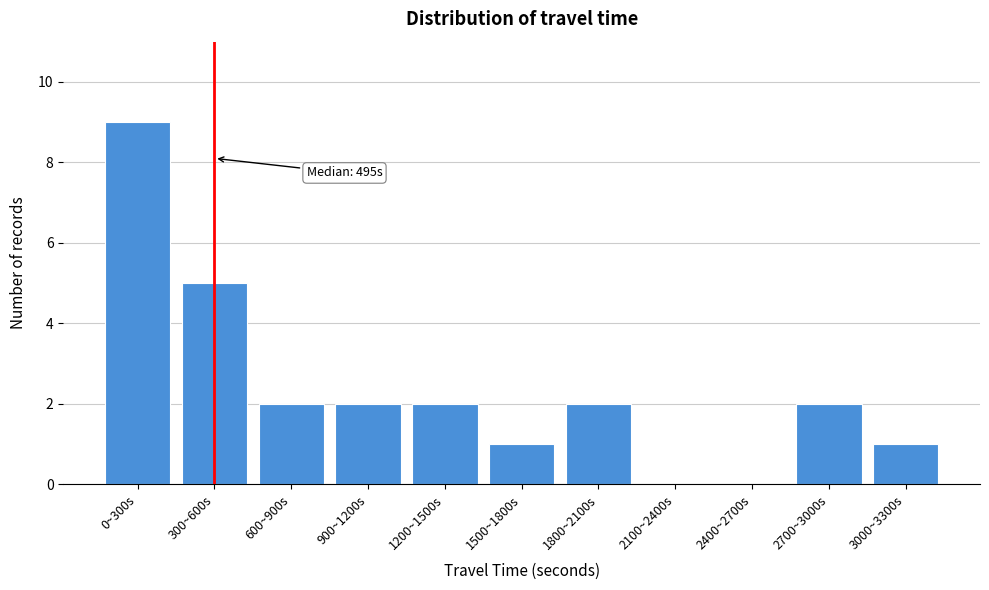

Reading left to right, extract all data points from this chart.

0~300s=9	300~600s=5	600~900s=2	900~1200s=2	1200~1500s=2	1500~1800s=1	1800~2100s=2	2100~2400s=0	2400~2700s=0	2700~3000s=2	3000~3300s=1